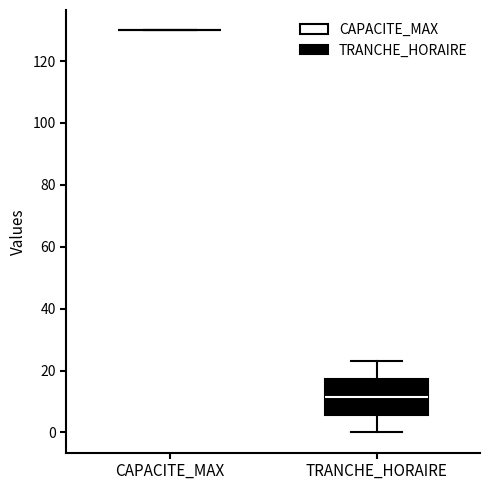

Which box is the tallest, from its lower edge to its upper edge?

TRANCHE_HORAIRE